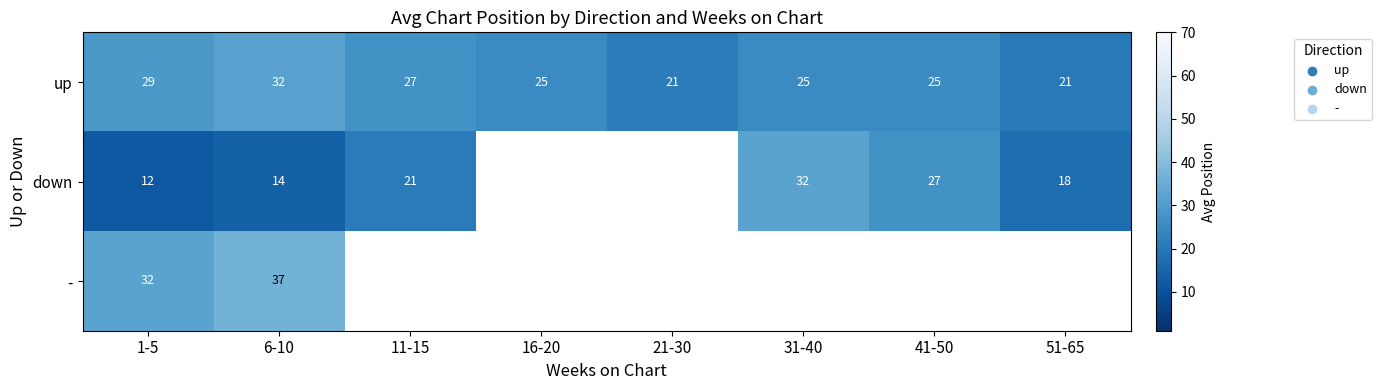

The value of - at 1-5 is 22.3. True or false?

False